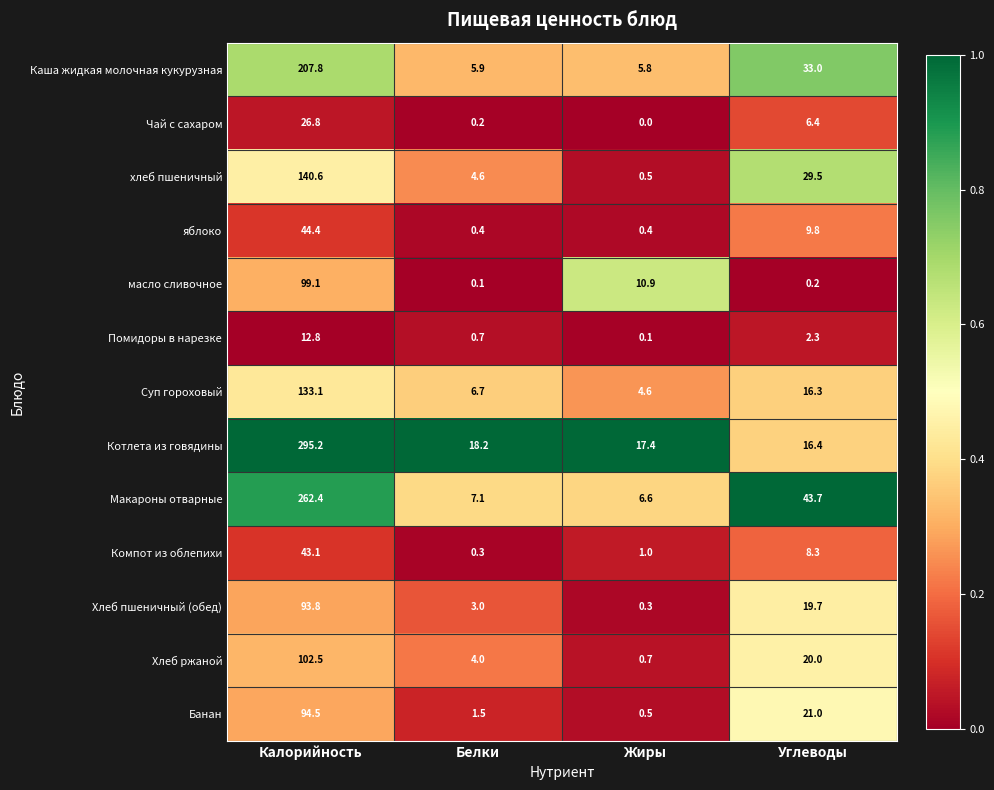

Which series has the largest total across all categories?

Котлета из говядины